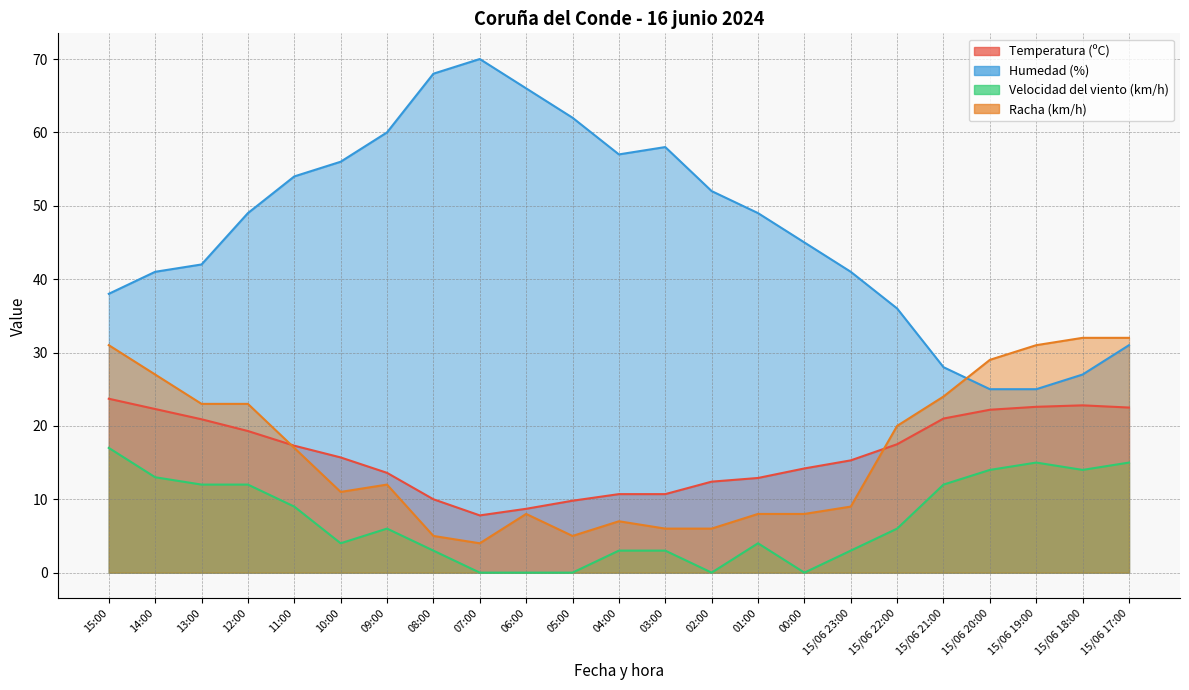

How many distinct data groups are displayed?

4